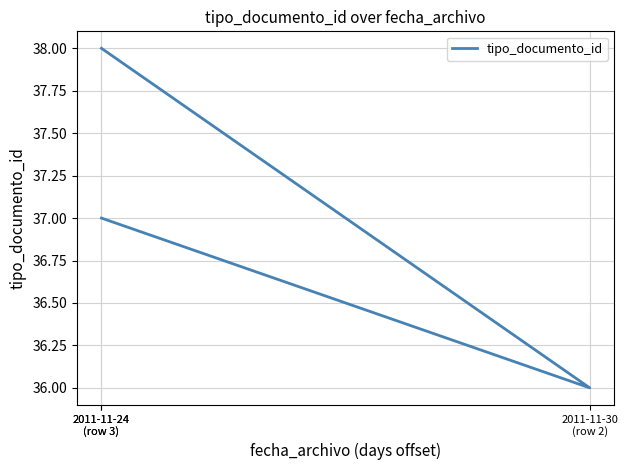

Reading left to right, extract all data points from this chart.

2011-11-24
(row 3)=38	2011-11-30
(row 2)=36	2011-11-24
(row 3)=37